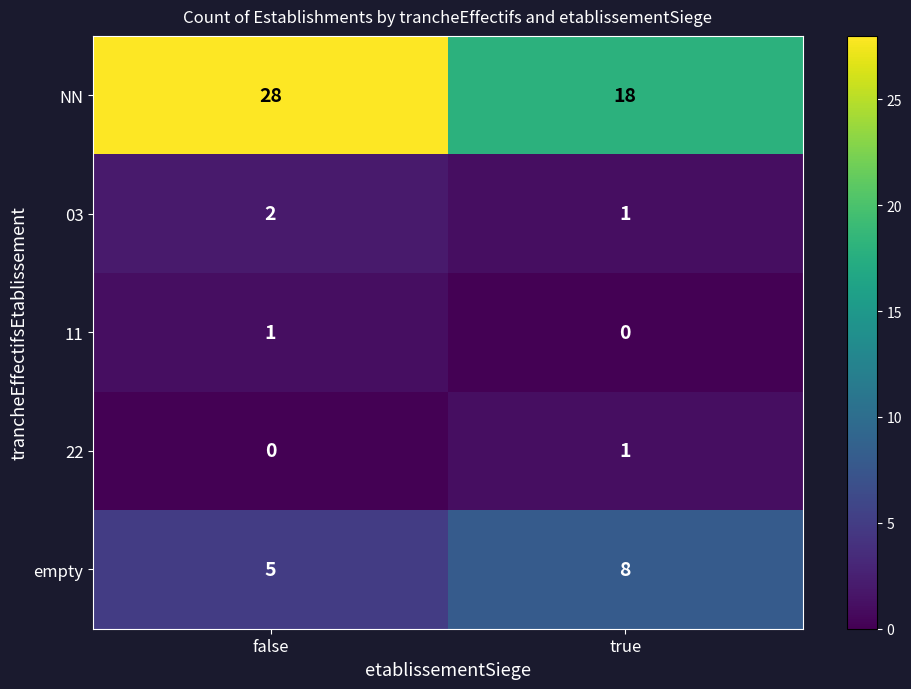

The empty series shows 8 at false. True or false?

False